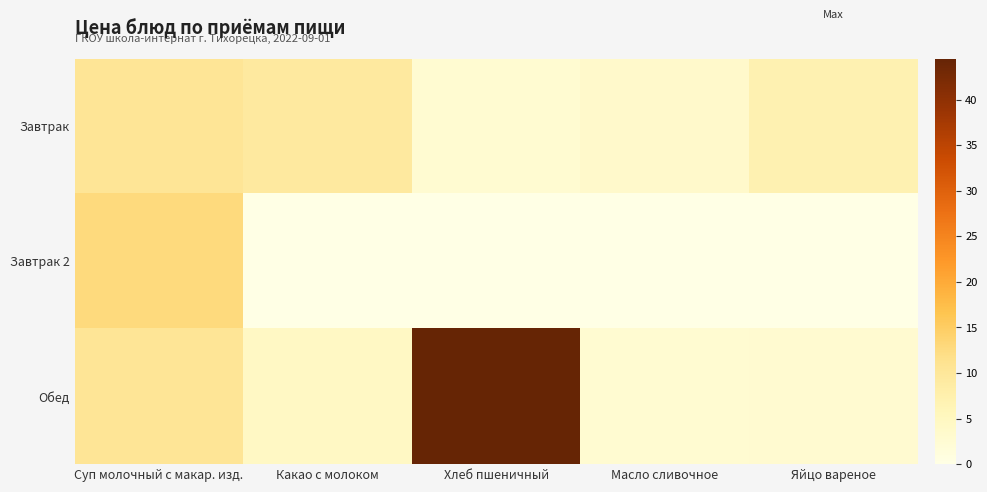

Count the number of data series in this chart.

3